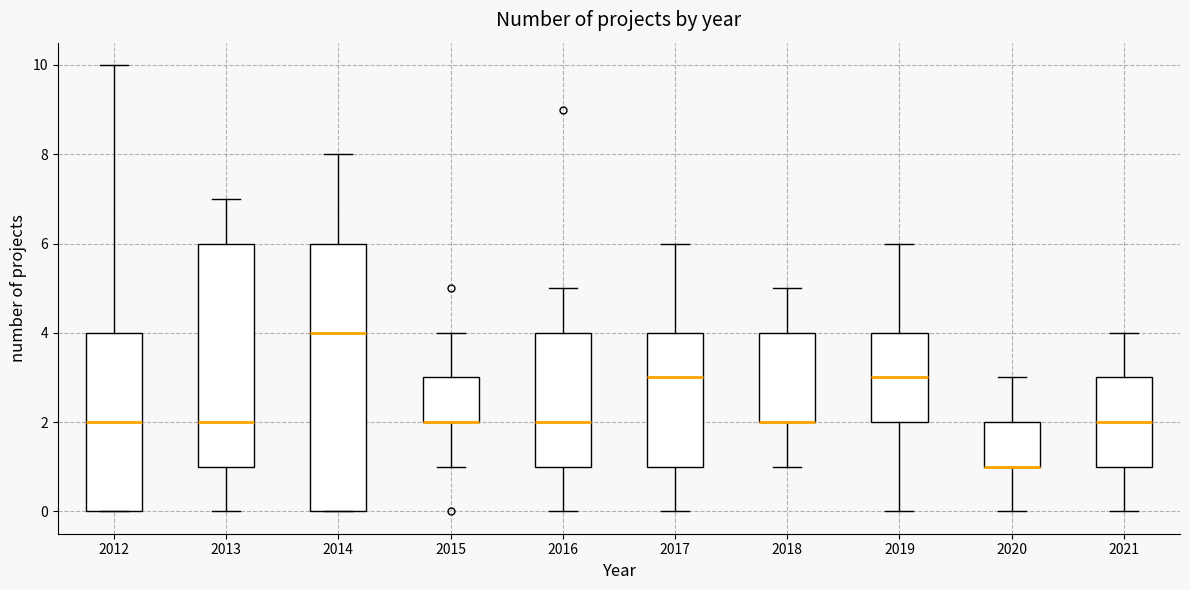

Reading left to right, transcribe this box plot: for each box, give where its median line is, the range the box spans, and where its two whiskers end, as read against the y-axis. The values are not printed on the chart, so give them approximately, as read against the axis.

2012: median 2, box 0 to 4, whiskers 0 to 10
2013: median 2, box 1 to 6, whiskers 0 to 7
2014: median 4, box 0 to 6, whiskers 0 to 8
2015: median 2 (drawn on the box's lower edge), box 2 to 3, whiskers 1 to 4
2016: median 2, box 1 to 4, whiskers 0 to 5
2017: median 3, box 1 to 4, whiskers 0 to 6
2018: median 2 (drawn on the box's lower edge), box 2 to 4, whiskers 1 to 5
2019: median 3, box 2 to 4, whiskers 0 to 6
2020: median 1 (drawn on the box's lower edge), box 1 to 2, whiskers 0 to 3
2021: median 2, box 1 to 3, whiskers 0 to 4